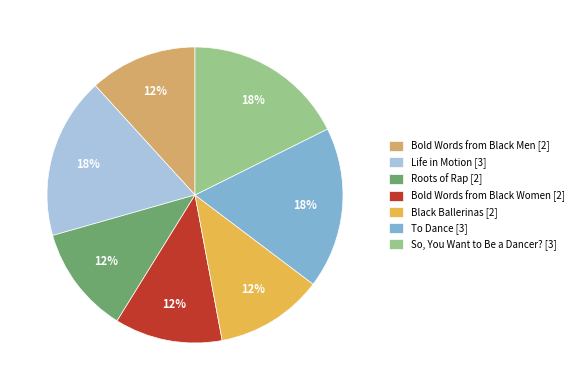

Is there any slice that represents more than half of the pie?

No